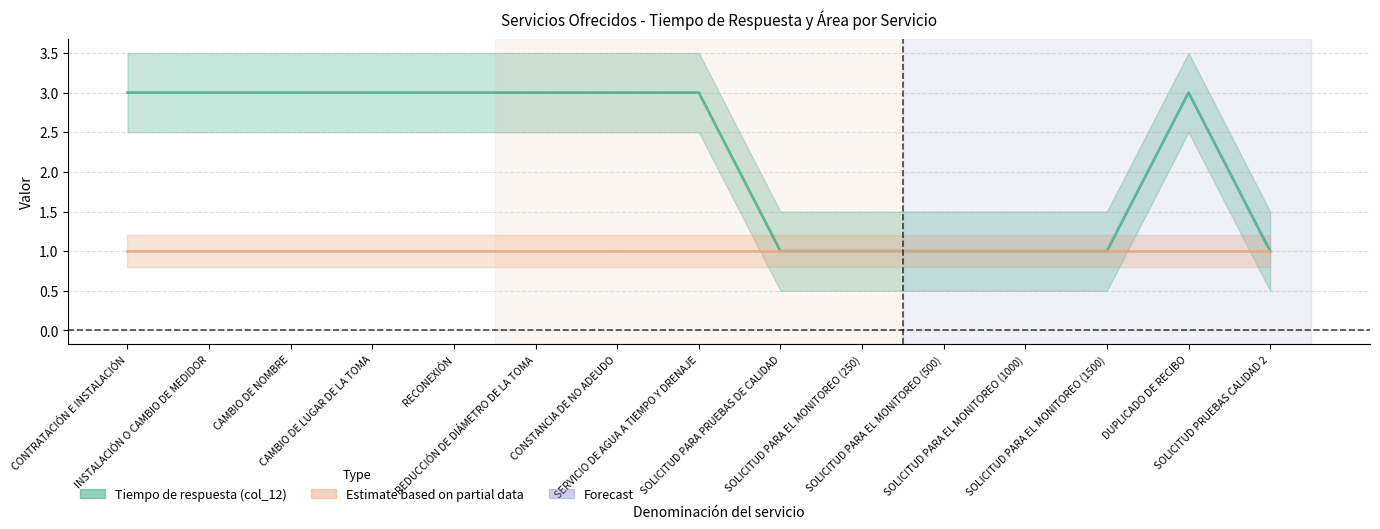

Reading right to left, list all the values displayed in this chart.

1	3	1	1	1	1	1	3	3	3	3	3	3	3	3